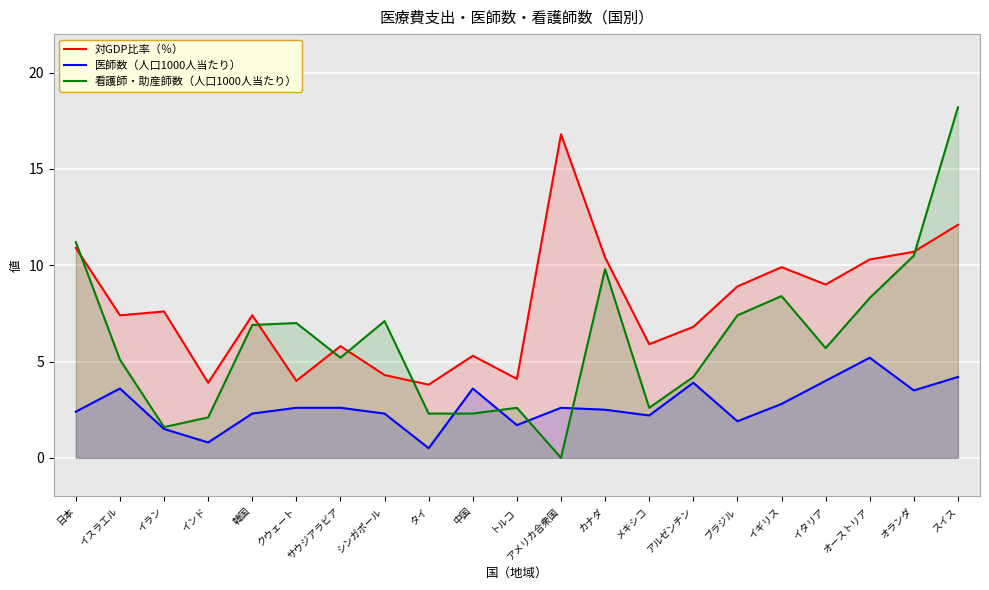

What position from the right is クウェート?

16